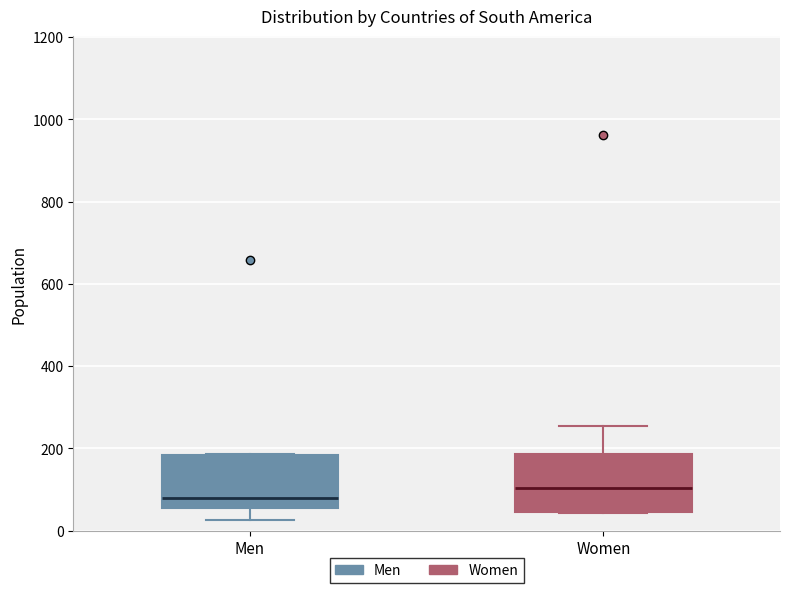

Which box has the lowest median line?

Men